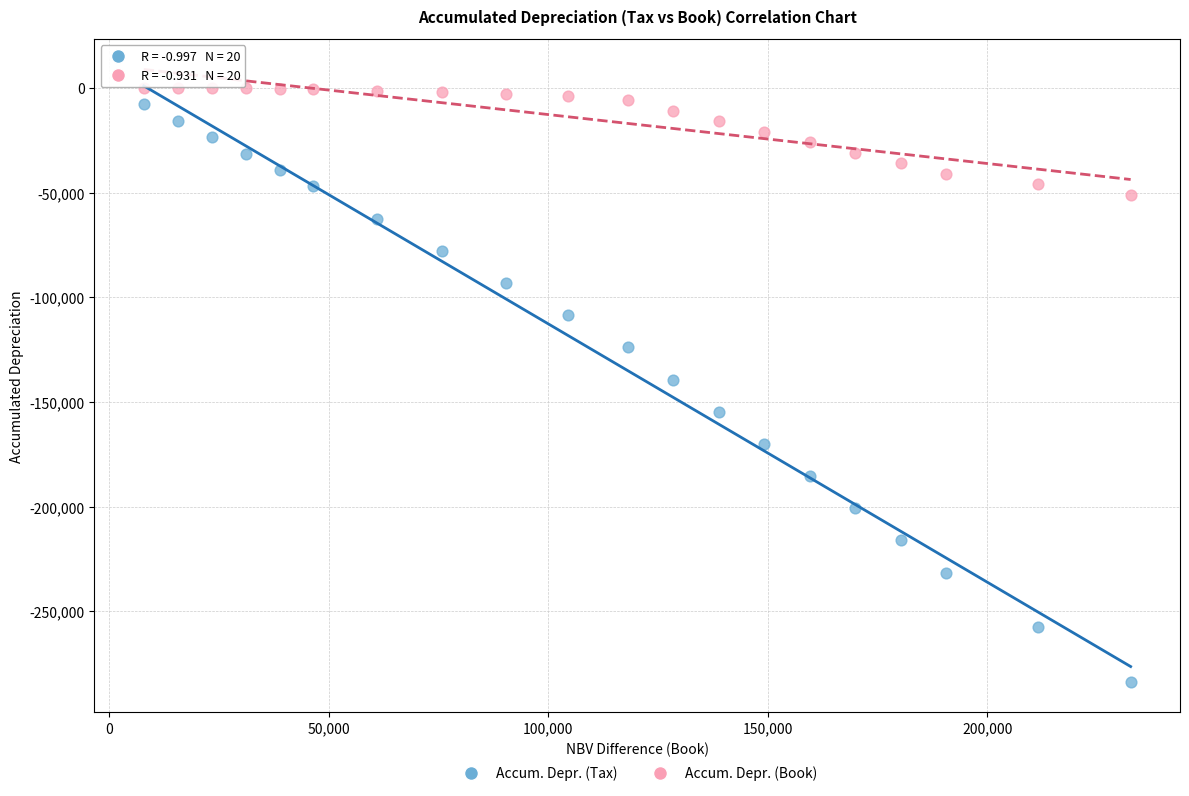

Which series contains the highest Y value?

Accum. Depr. (Book)